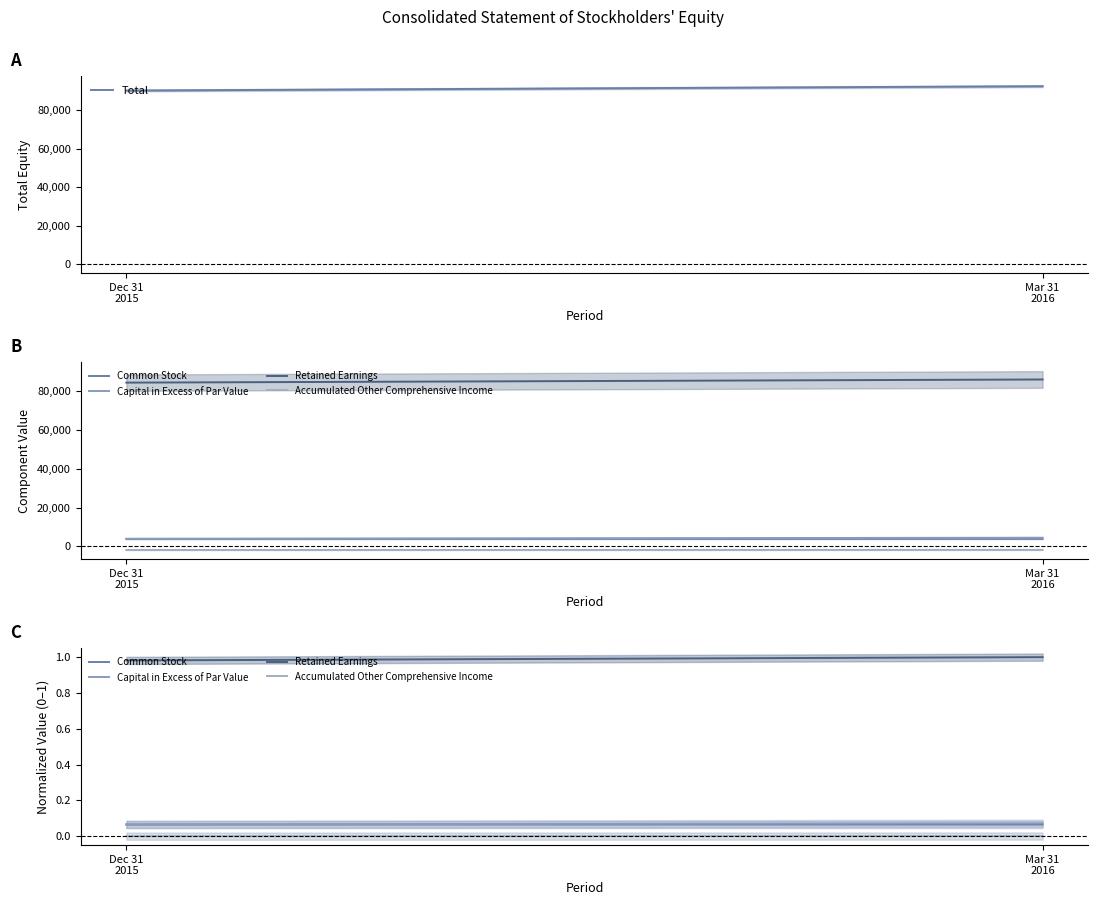

Does the chart have visible grid lines?

No